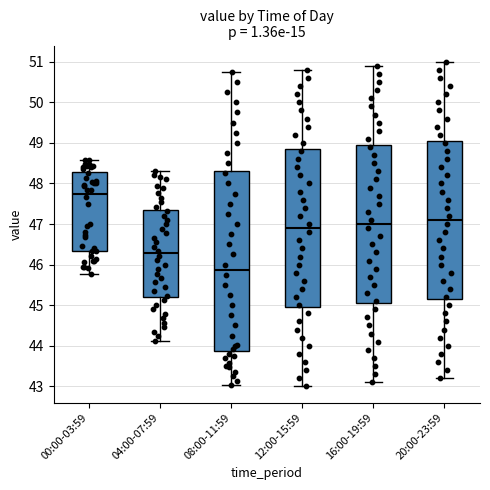

Which box is the tallest, from its lower edge to its upper edge?

08:00-11:59